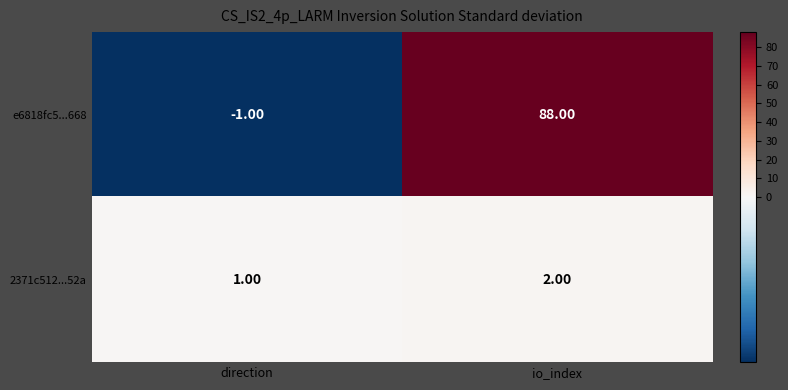

Between direction and io_index, which series saw the biggest shift?

e6818fc5...668